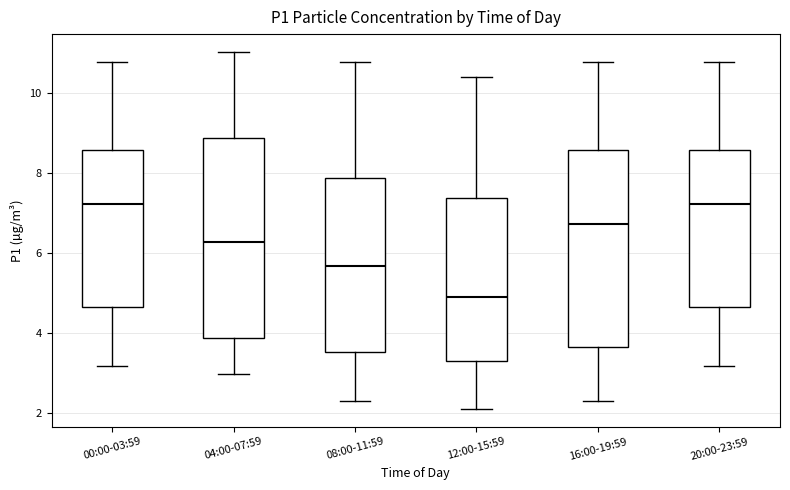

Reading left to right, read every box against the y-axis: the position of its median line, the range the box covers, and the ends of its whiskers. The values are not printed on the chart, so give them approximately, as read against the axis.

00:00-03:59: median 7.2, box 4.6 to 8.6, whiskers 3.2 to 10.8
04:00-07:59: median 6.2, box 3.8 to 8.8, whiskers 3.0 to 11.0
08:00-11:59: median 5.6, box 3.6 to 7.8, whiskers 2.4 to 10.8
12:00-15:59: median 5.0, box 3.4 to 7.4, whiskers 2.2 to 10.4
16:00-19:59: median 6.8, box 3.6 to 8.6, whiskers 2.4 to 10.8
20:00-23:59: median 7.2, box 4.6 to 8.6, whiskers 3.2 to 10.8